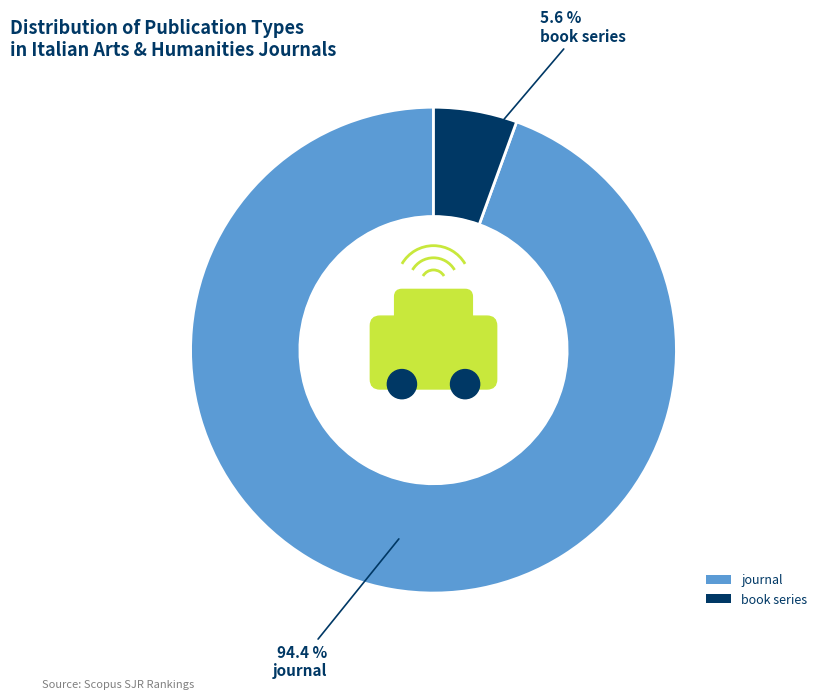

What is the largest slice in the pie chart?

journal